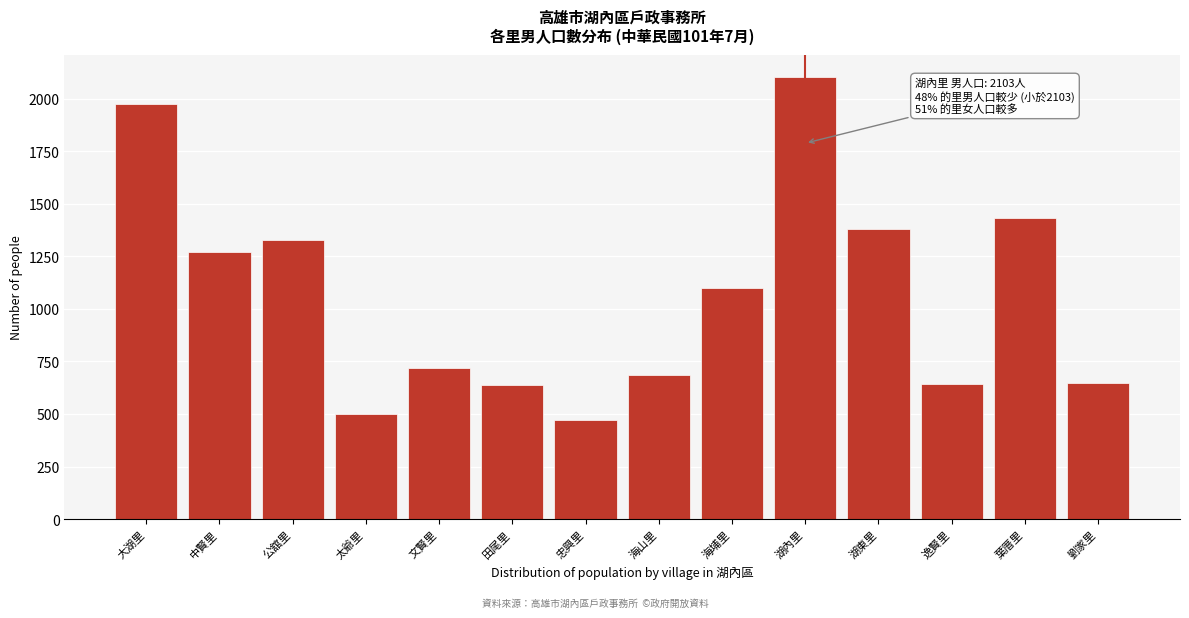

What is the approximate value at 田尾里, to the nearest 100?

600